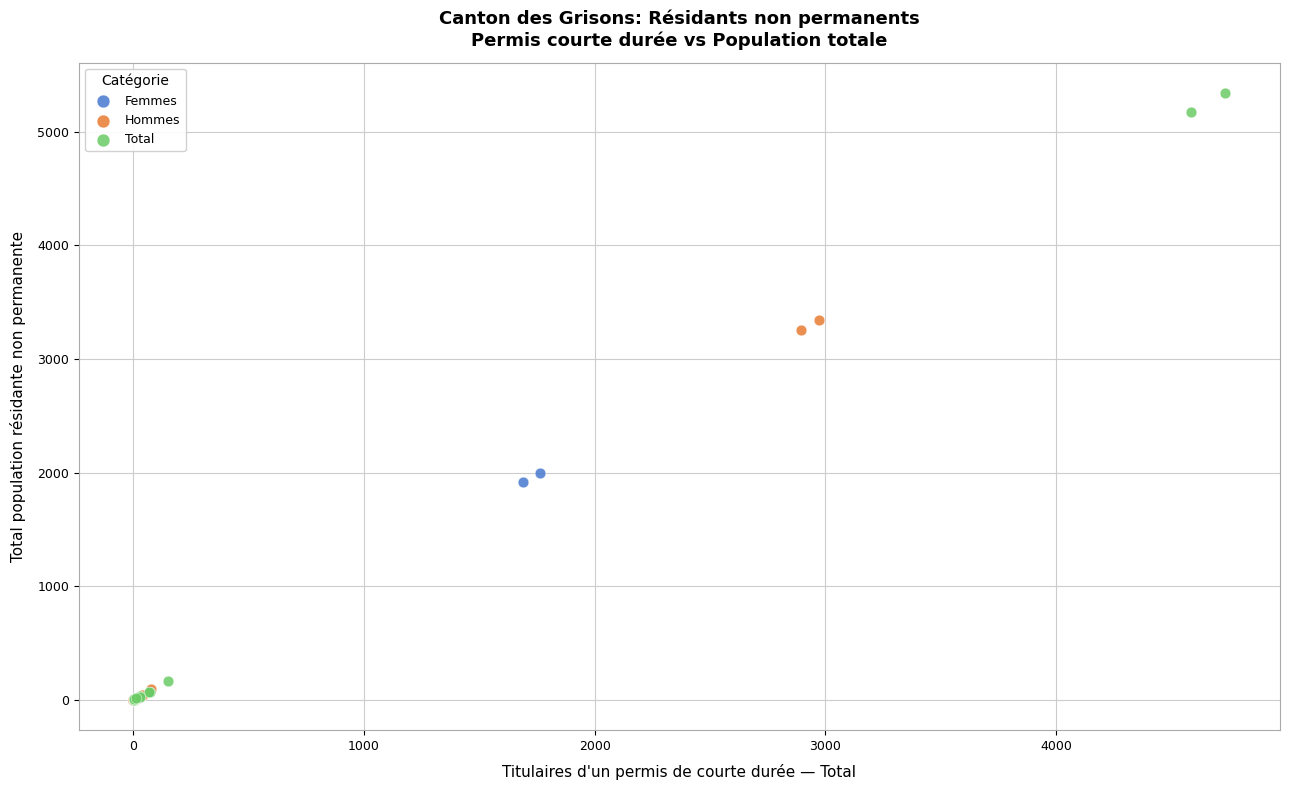

Which series has the largest Y range (max minus min)?

Total